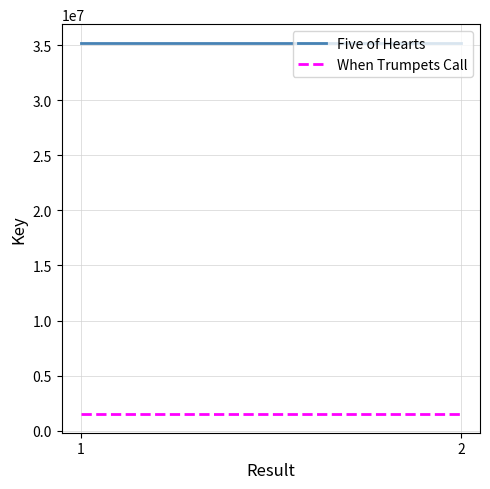

Reading left to right, what are all the values shown in this chart?

Five of Hearts: 35206579	35206579
When Trumpets Call: 1507931	1507931